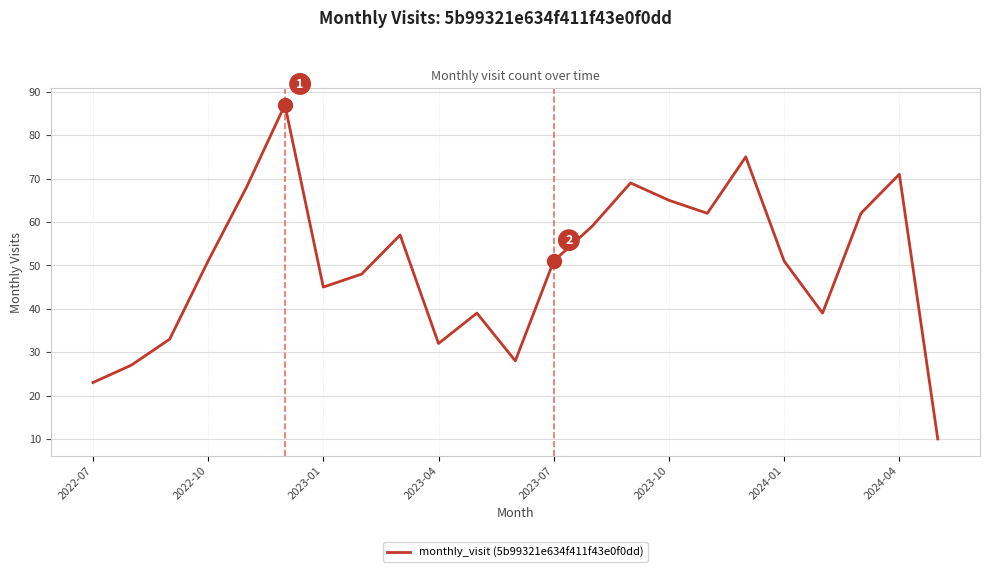

What is the difference between the maximum and minimum values?

77